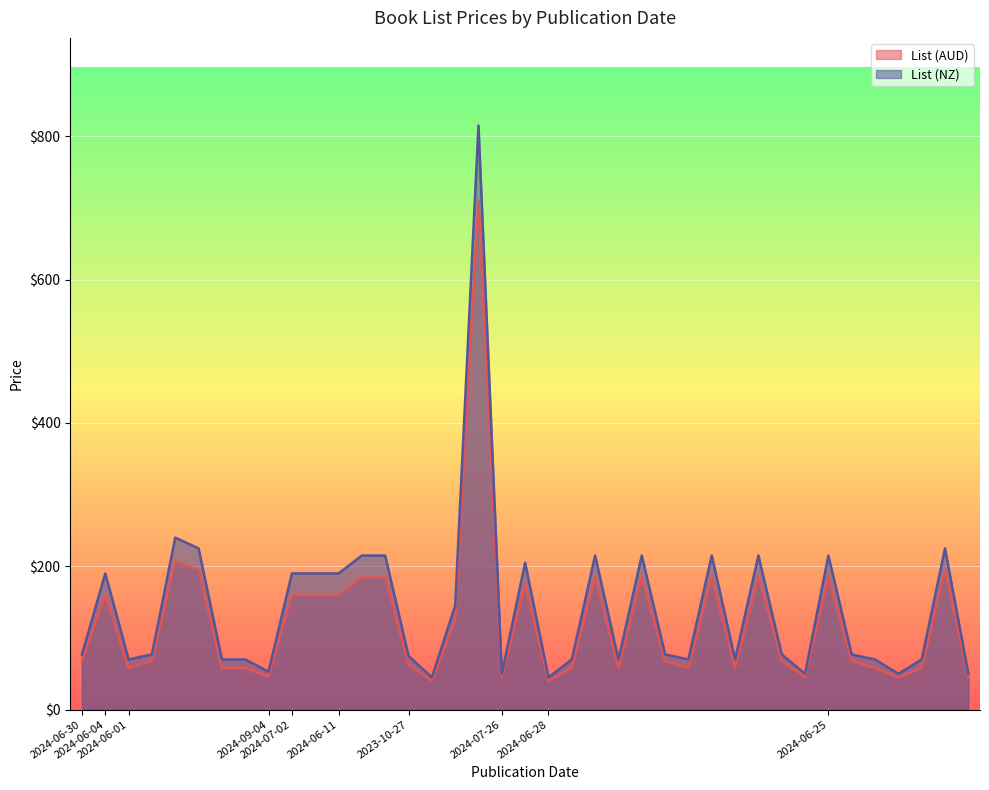

How many series are shown in this chart?

2